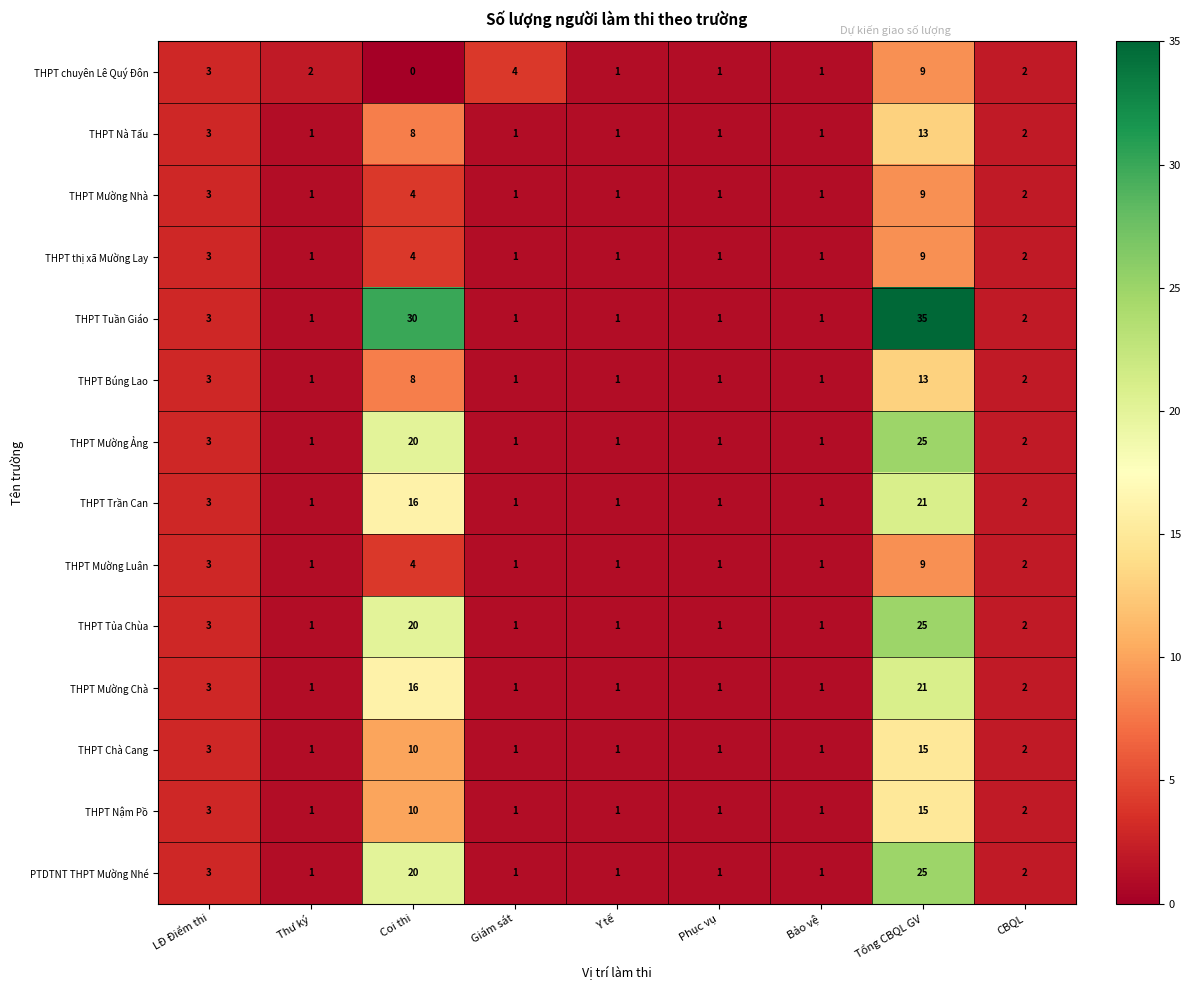

What is the total value across all series at Thư ký?

15